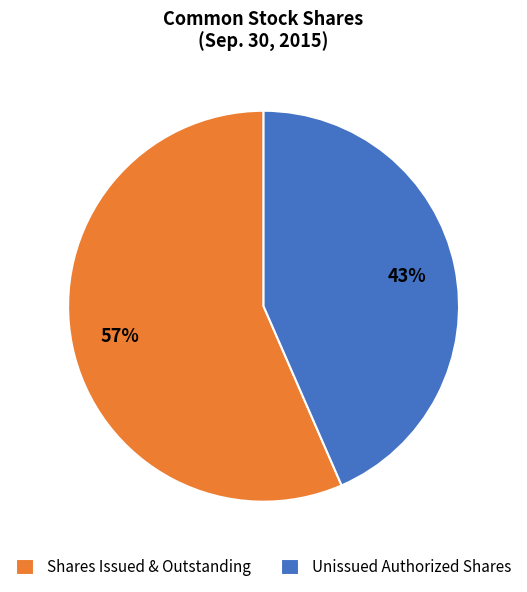

Is there a majority slice in this chart?

Yes